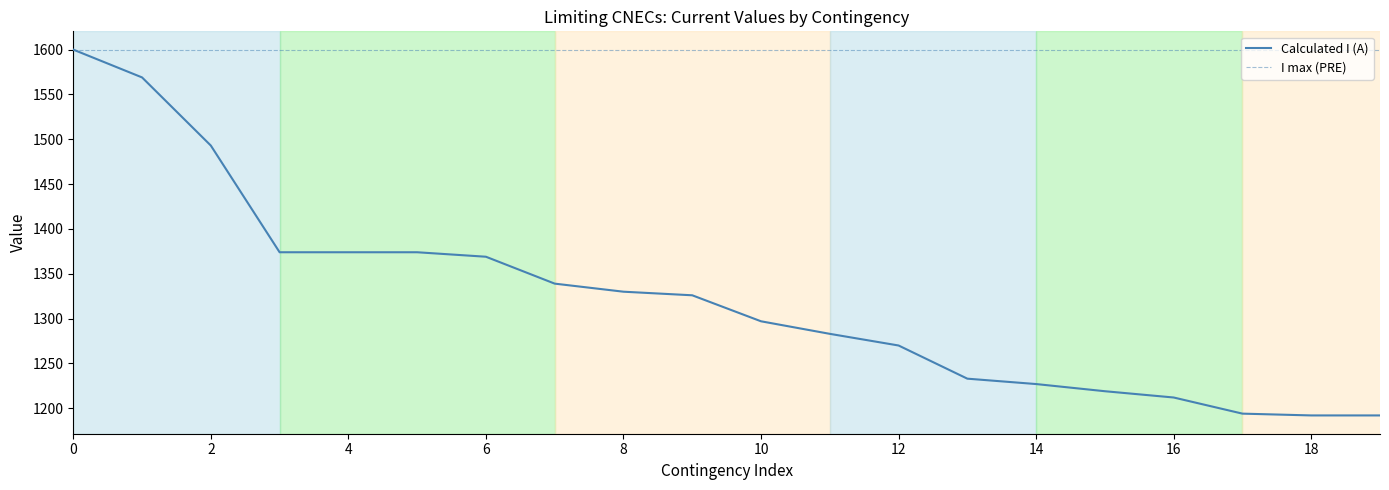

Reading left to right, transcribe all the data shown in this chart.

Calculated I (A): 1600	1569	1493	1374	1374	1374	1369	1339	1330	1326	1297	1283	1270	1233	1227	1219	1212	1194	1192	1192
I max (PRE): 1600	1600	1600	1600	1600	1600	1600	1600	1600	1600	1600	1600	1600	1600	1600	1600	1600	1600	1600	1600